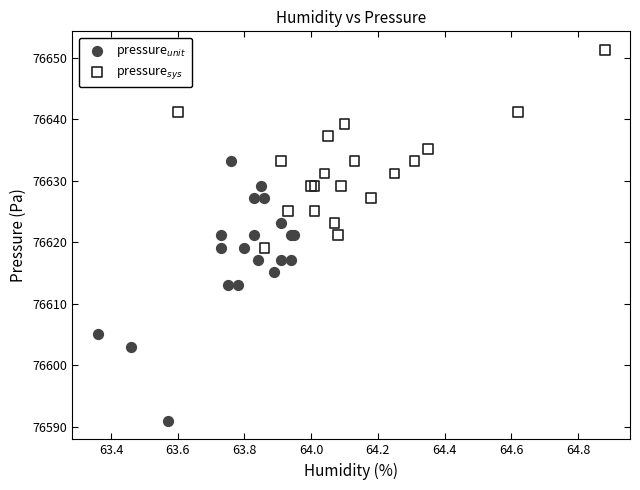

Which series reaches the minimum Y coordinate?

pressure$_{unit}$